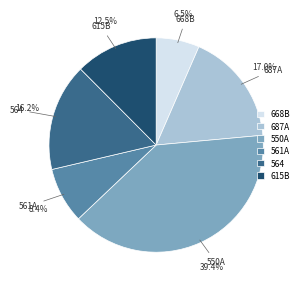

To the nearest percent, what portion does 561A represent?

8%